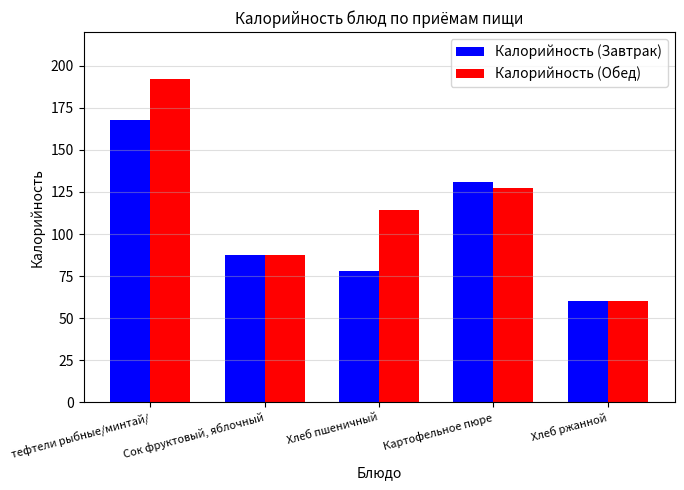

Reading left to right, list all the values displayed in this chart.

Калорийность (Завтрак): тефтели рыбные/минтай/=167.8	Сок фруктовый, яблочный=87.7	Хлеб пшеничный=77.8	Картофельное пюре=131.0	Хлеб ржанной=60.2
Калорийность (Обед): тефтели рыбные/минтай/=192.0	Сок фруктовый, яблочный=87.7	Хлеб пшеничный=114.3	Картофельное пюре=127.2	Хлеб ржанной=60.2